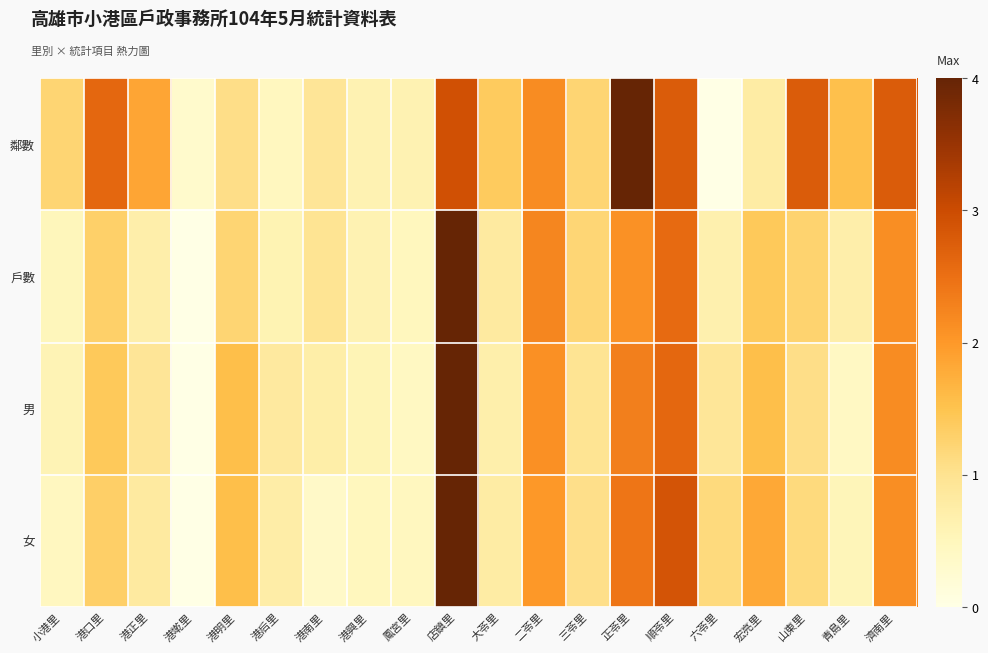

What is the greatest value displayed?

4.0